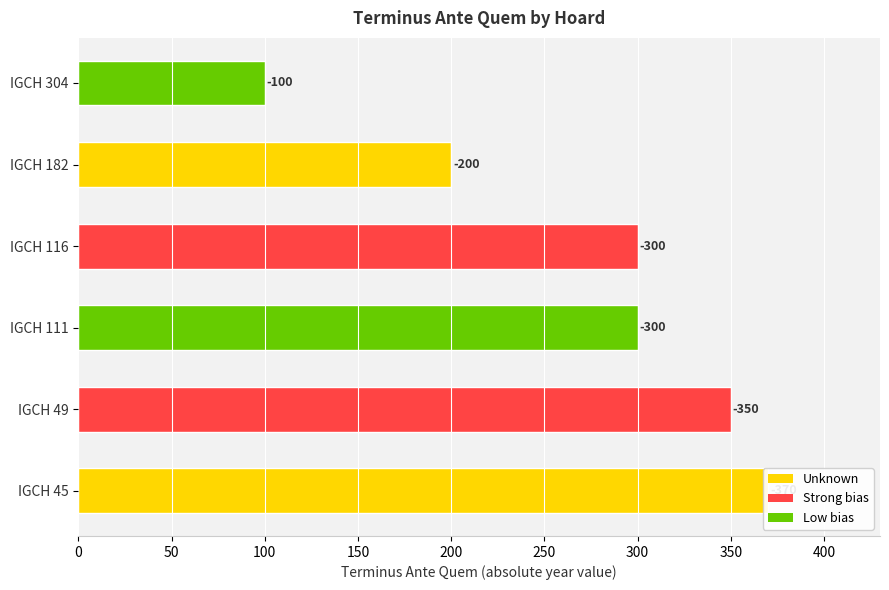

Does the chart contain any negative values?

No